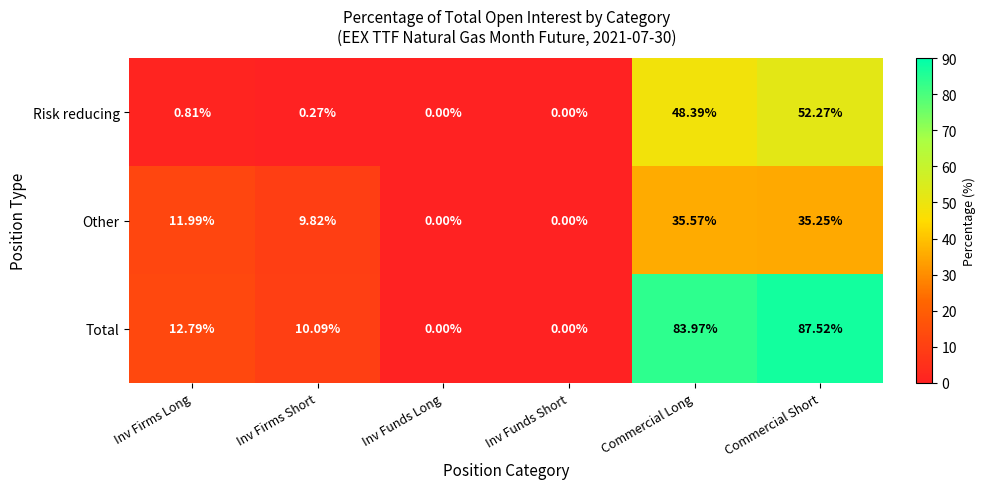

At which label does Other first exceed 11?

Inv Firms Long